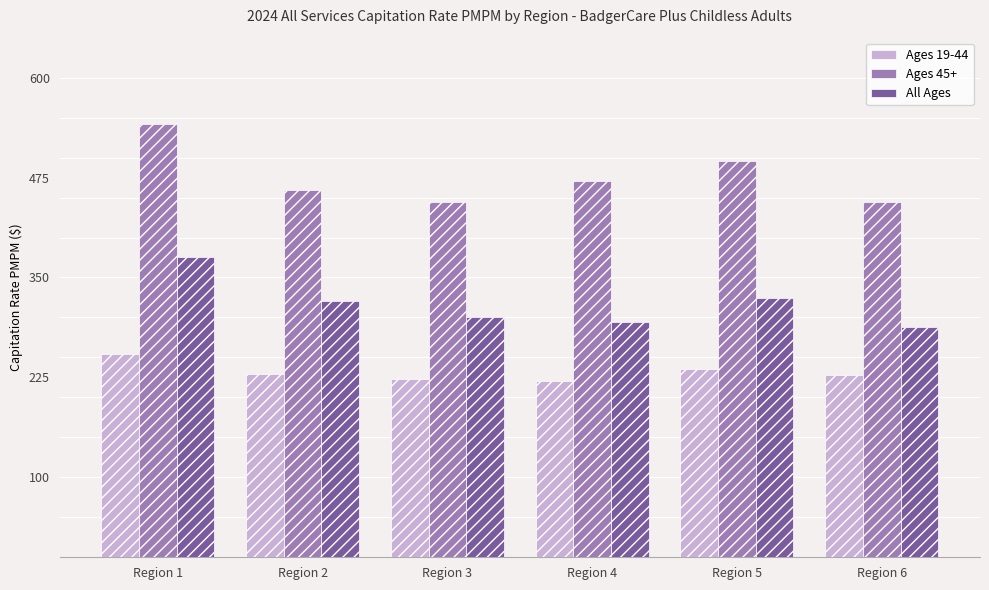

Rank the series by their maximum value, from lowest to highest.

Ages 19-44, All Ages, Ages 45+